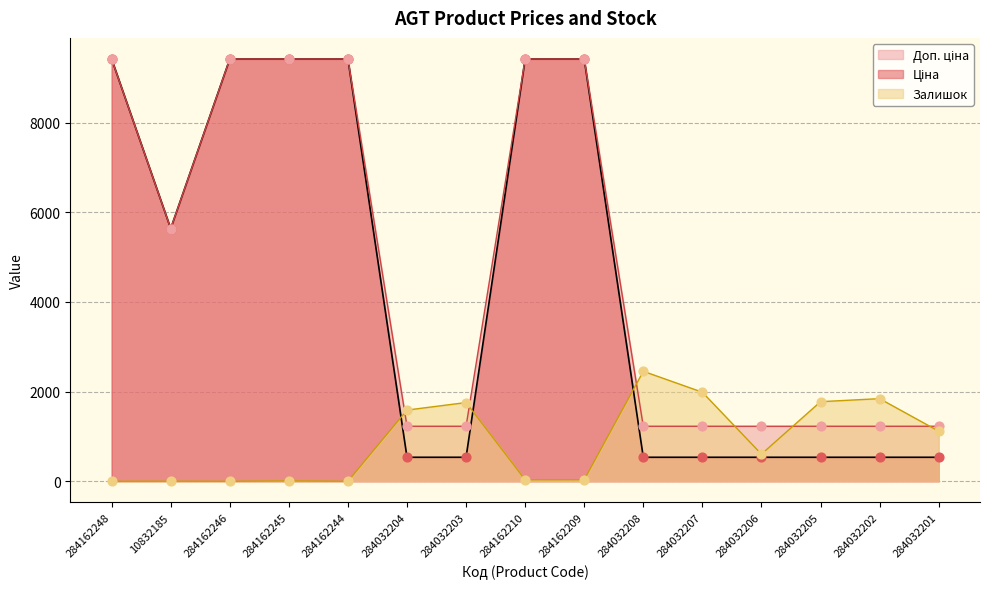

Which series contains the lowest Y value?

Залишок